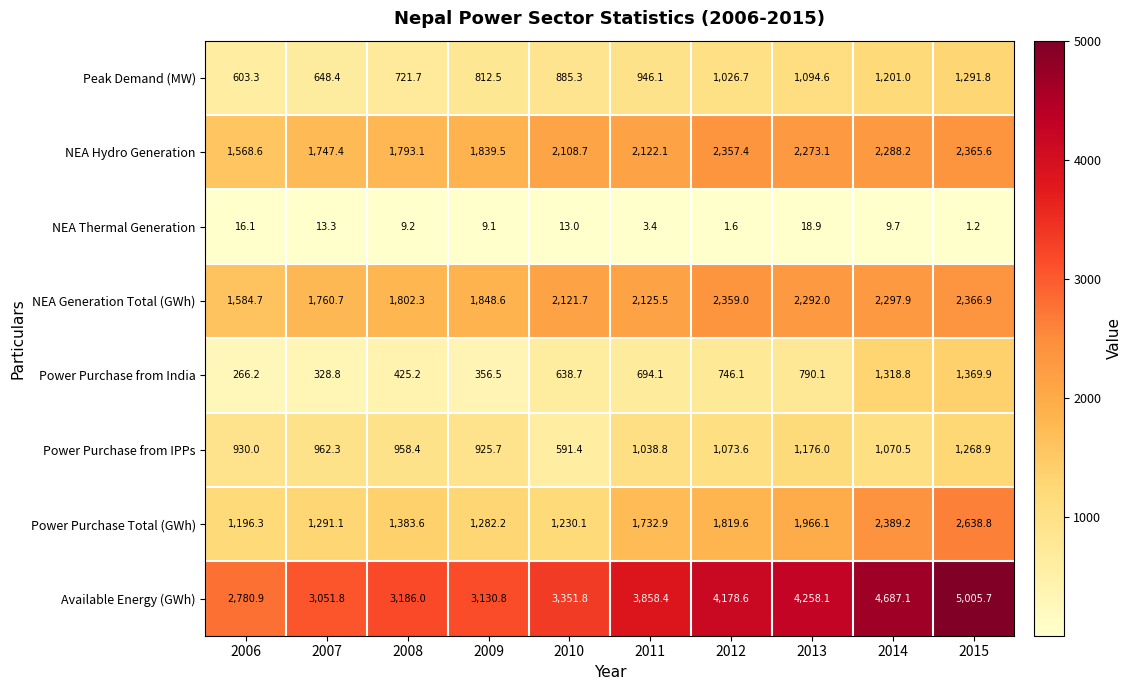

What is the difference between the highest and lowest values at 2010?

3338.8